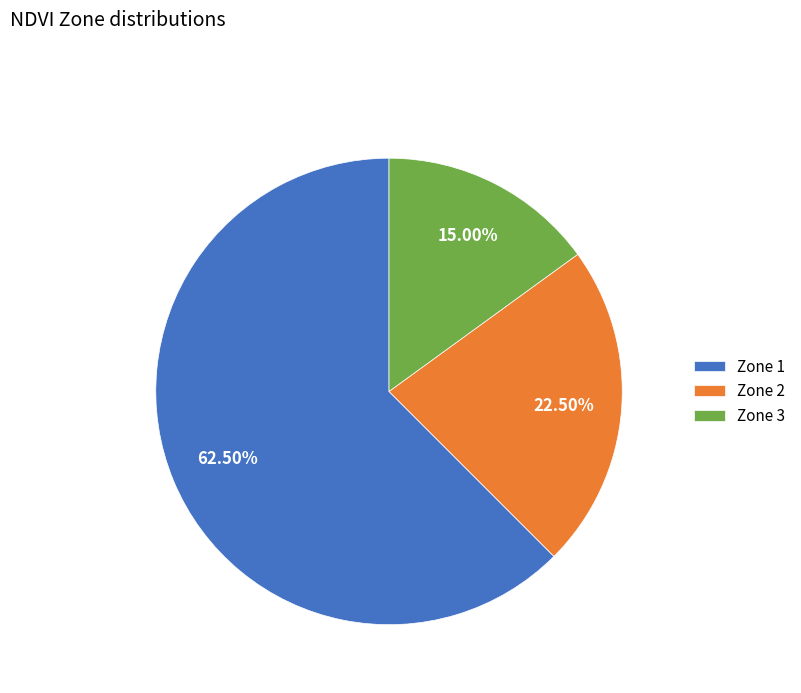

Does any single category account for the majority?

Yes